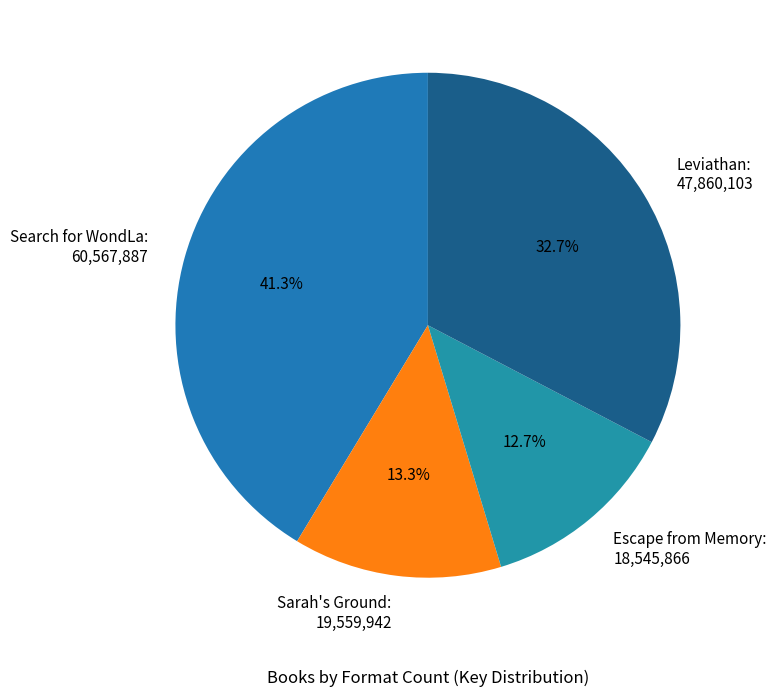

Is the sum of Sarah's Ground: 19,559,942 and Search for WondLa: 60,567,887 greater than half?

Yes